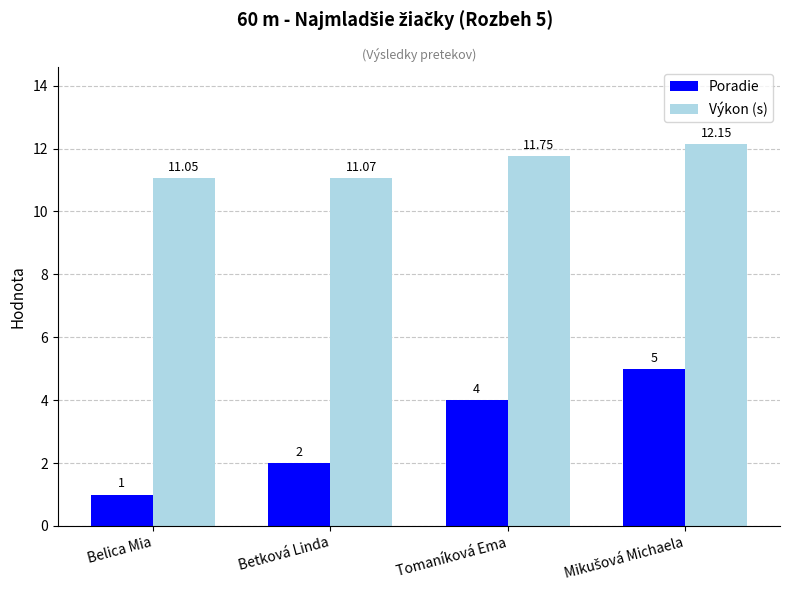

List the series in order of their overall mean, lowest first.

Poradie, Výkon (s)